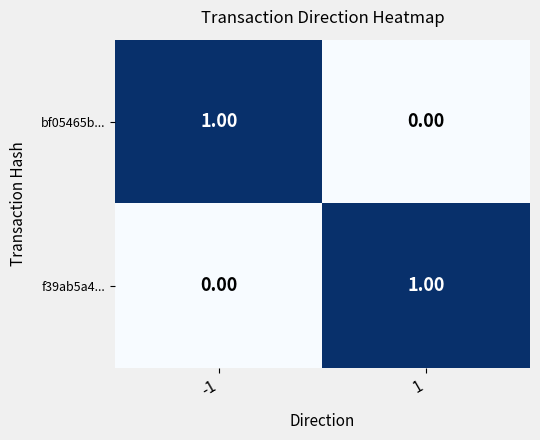

Rank the series at -1 from lowest to highest value.

f39ab5a4..., bf05465b...